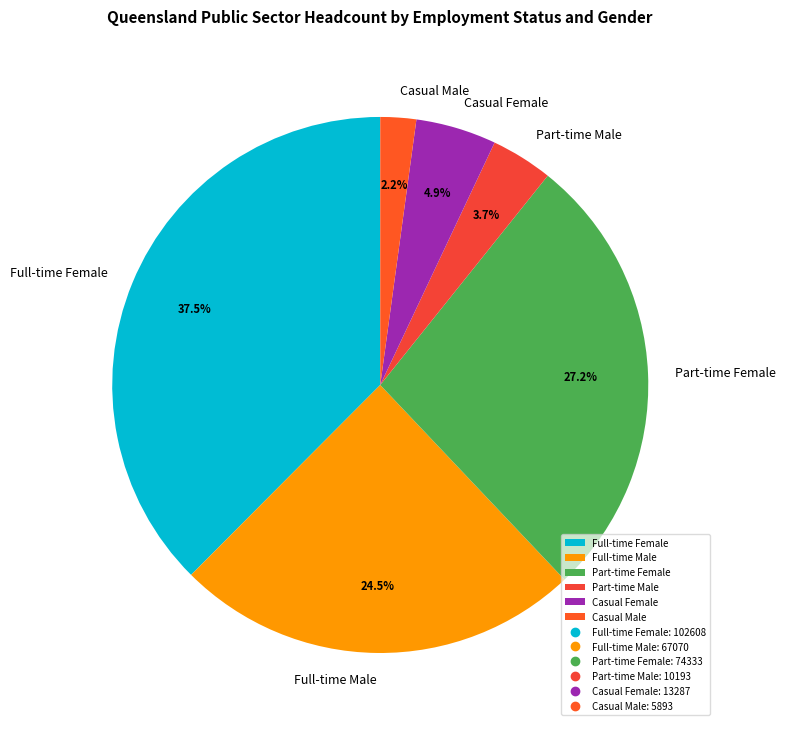

What percentage is the Casual Female slice, to the nearest percent?

5%